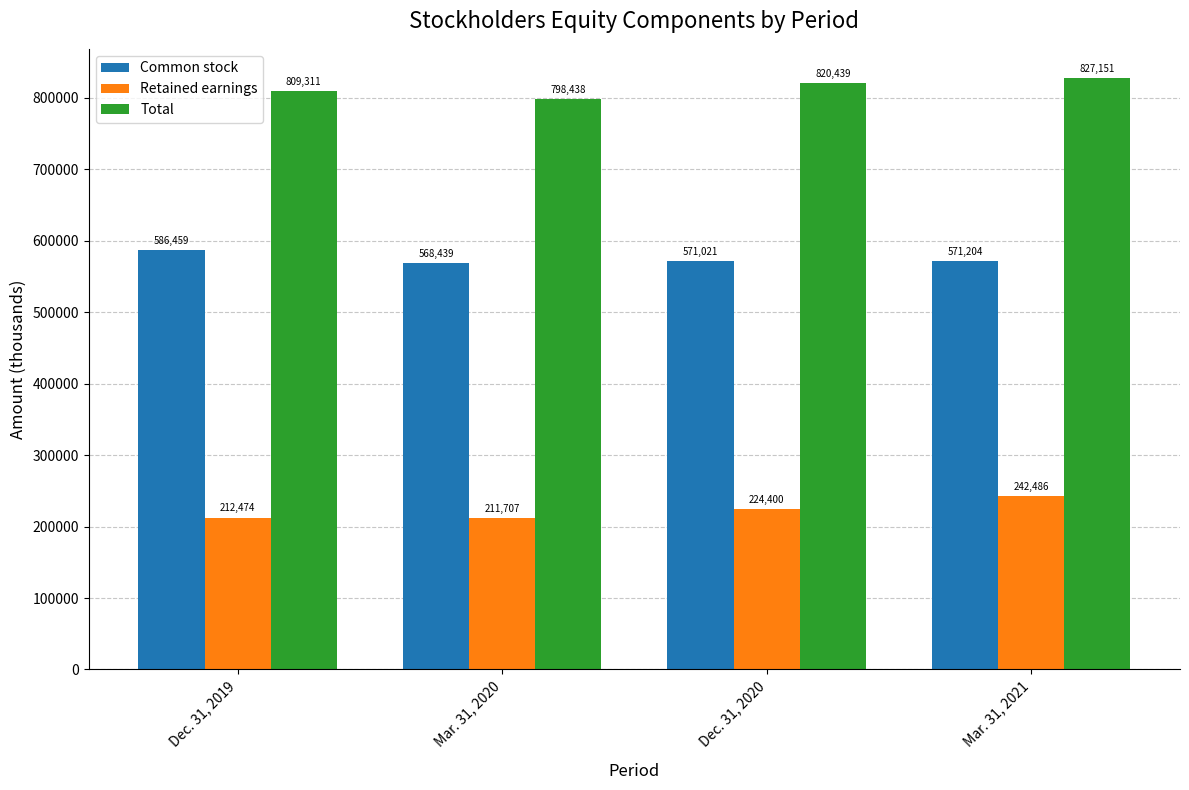

Where is Total nearest to the value 812794?

Dec. 31, 2019